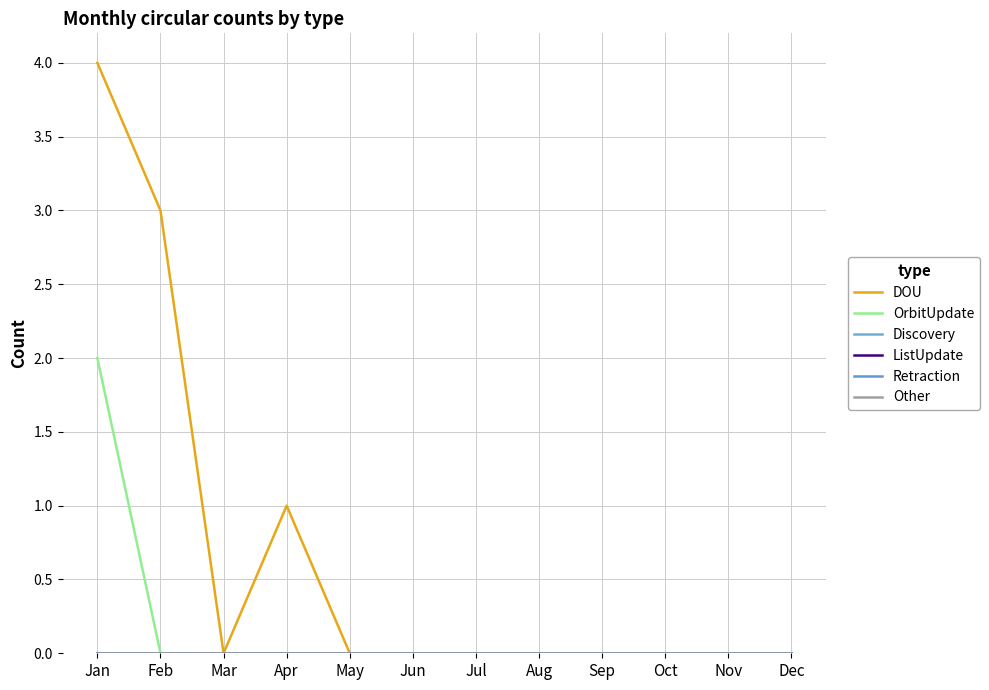

True or false: DOU has a value of 3 at Feb.

True